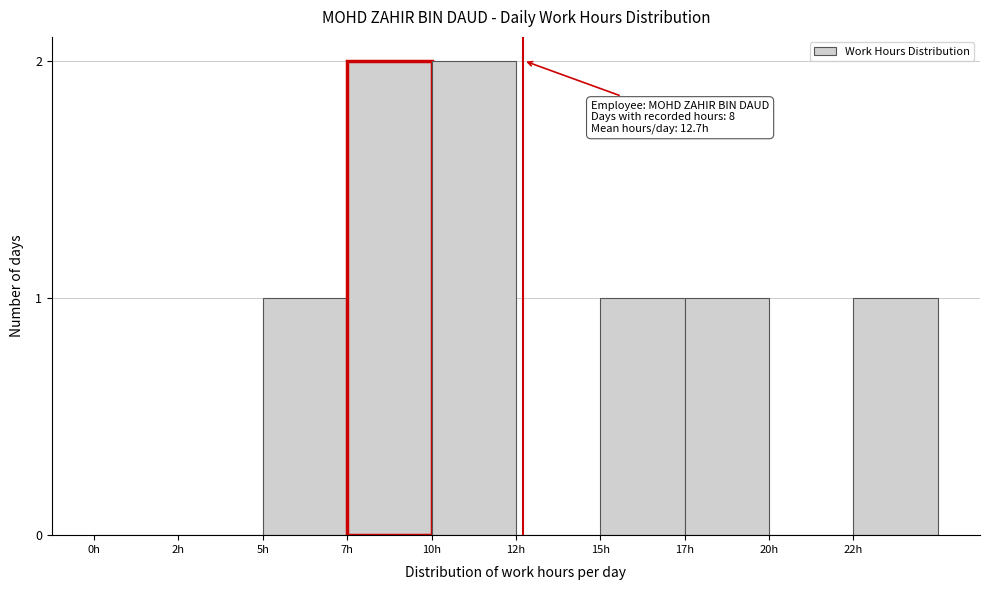

Reading left to right, what are all the values shown in this chart?

0h=0	2h=0	5h=1	7h=2	10h=2	12h=0	15h=1	17h=1	20h=0	22h=1